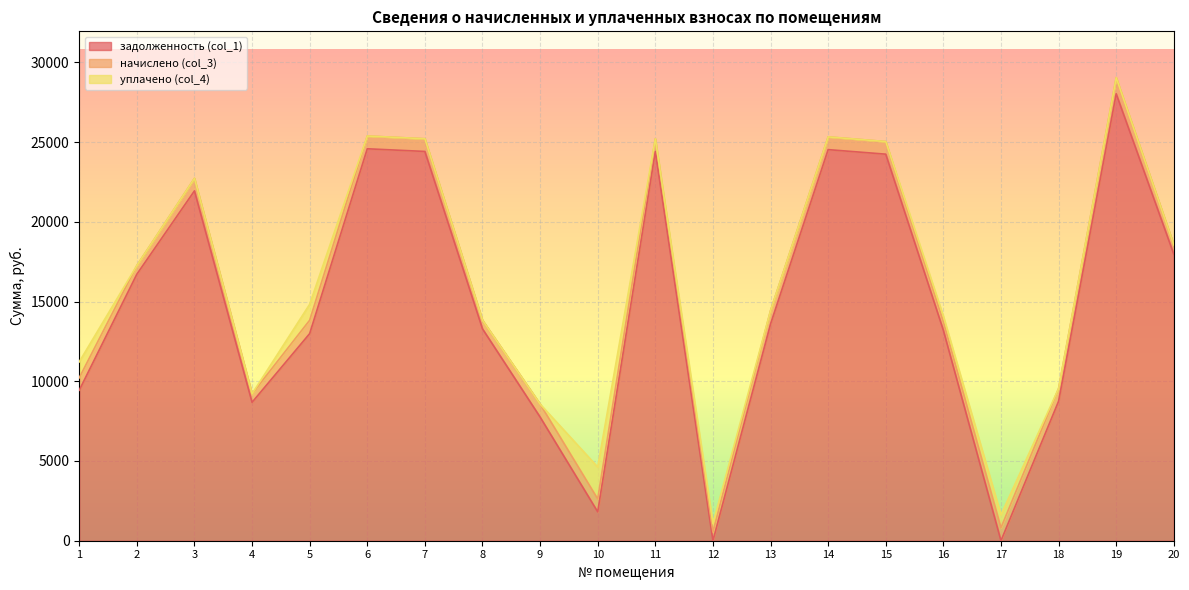

What value does the начислено (col_3) series have at 5?

838.9